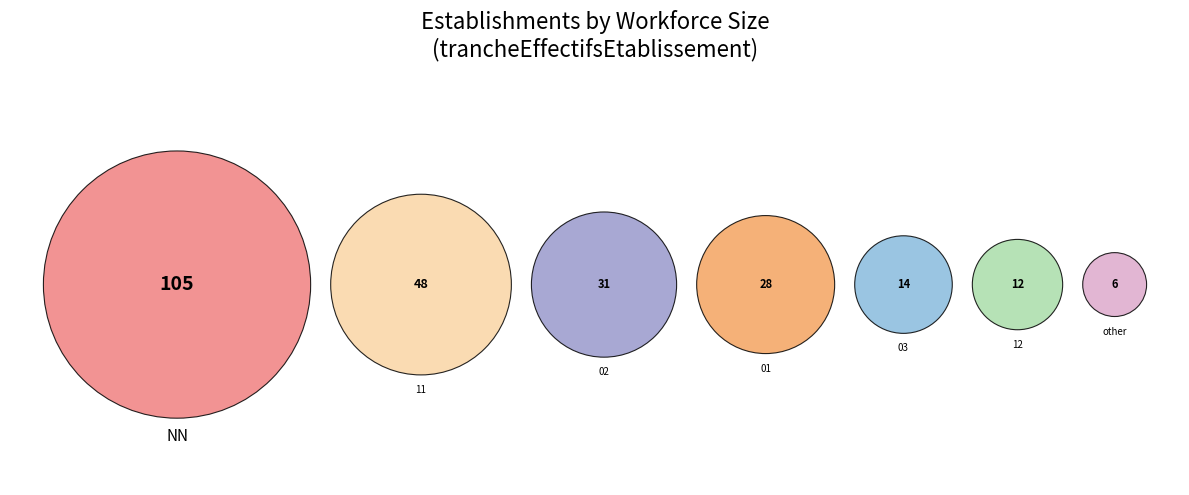

How many slices are in this pie chart?

7